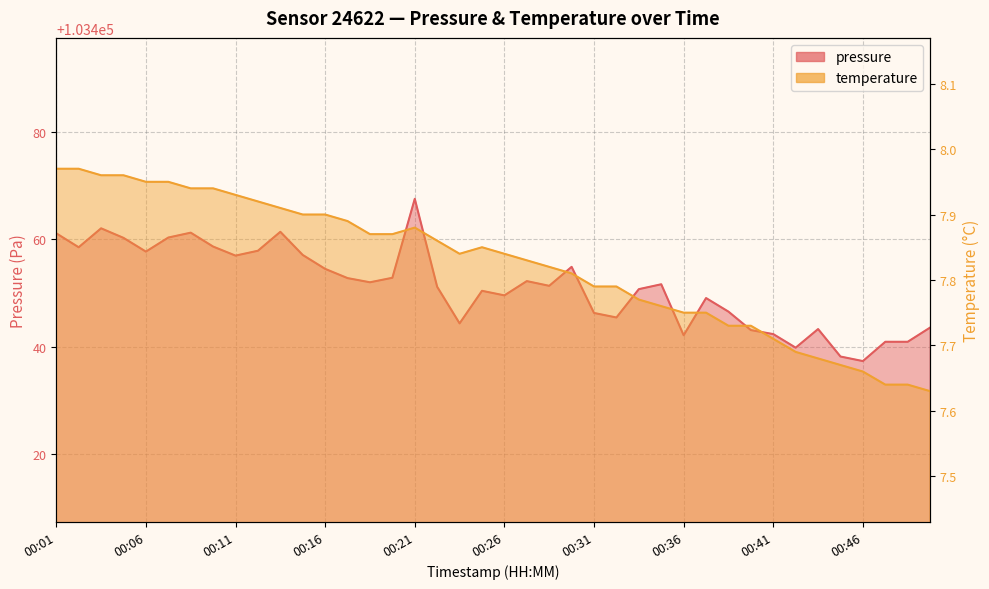

What are all the series names shown in the legend?

pressure, temperature